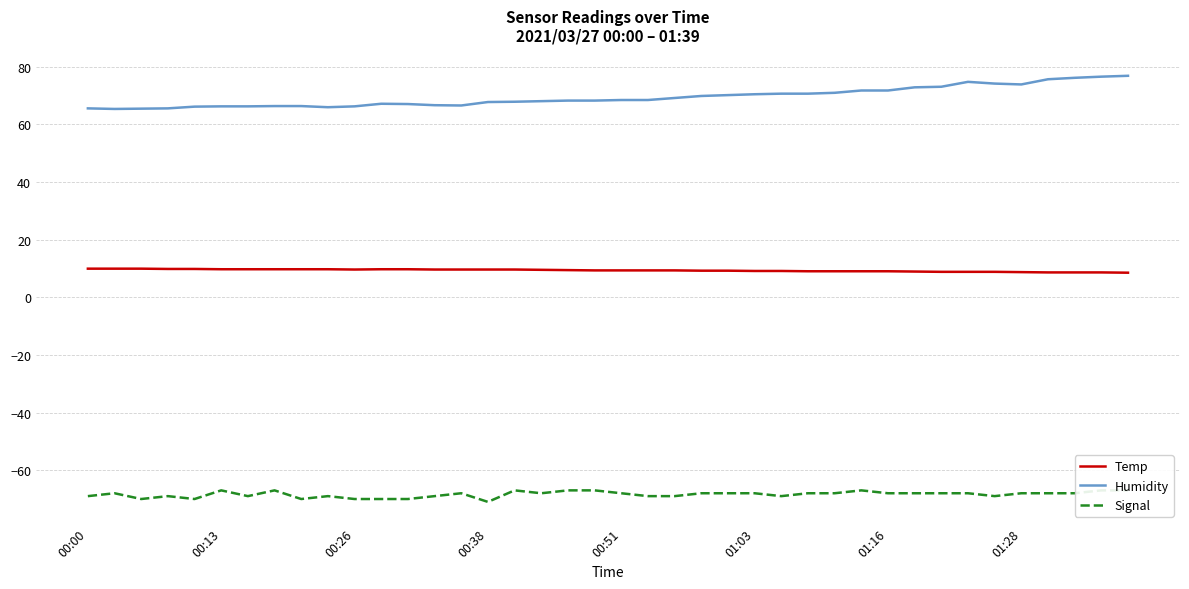

What is the difference between the maximum and minimum values in the Humidity series?

11.5